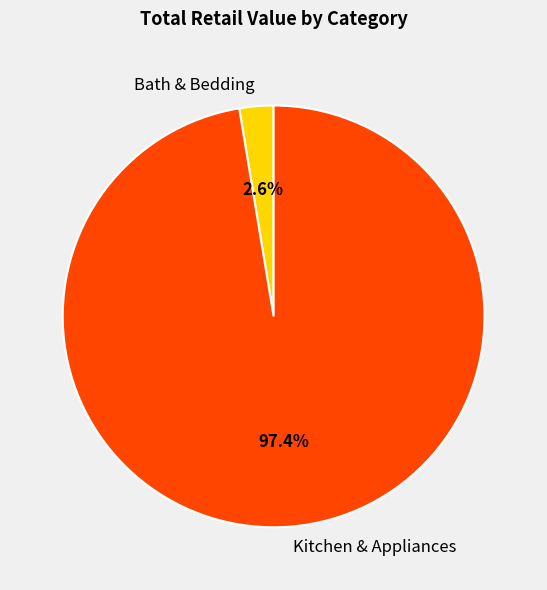

Does Kitchen & Appliances account for over 50% of the chart?

Yes